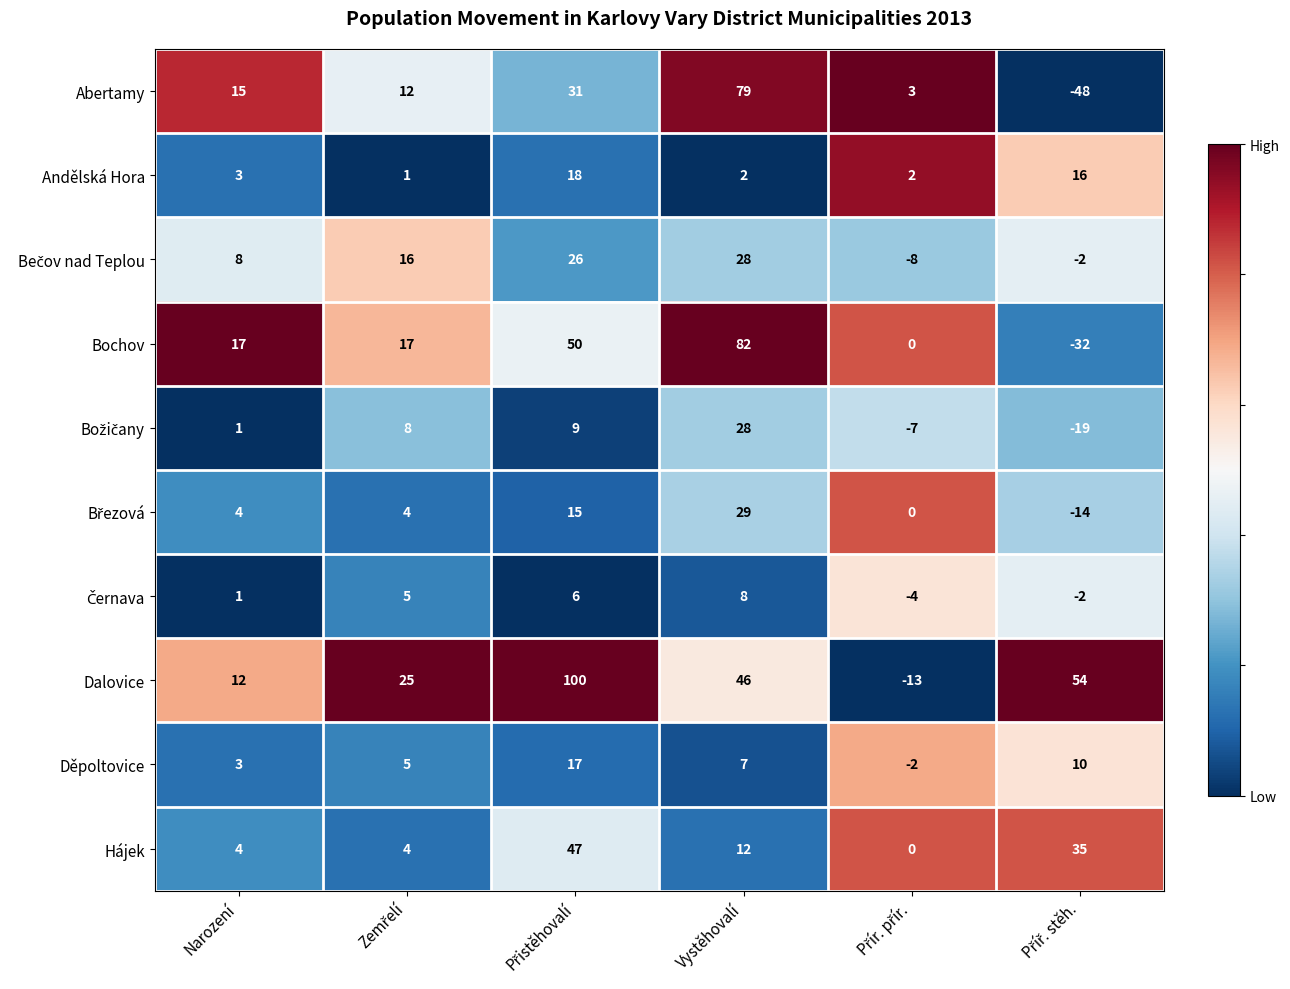

Is it true that Andělská Hora equals 1 at Vystěhovalí?

False